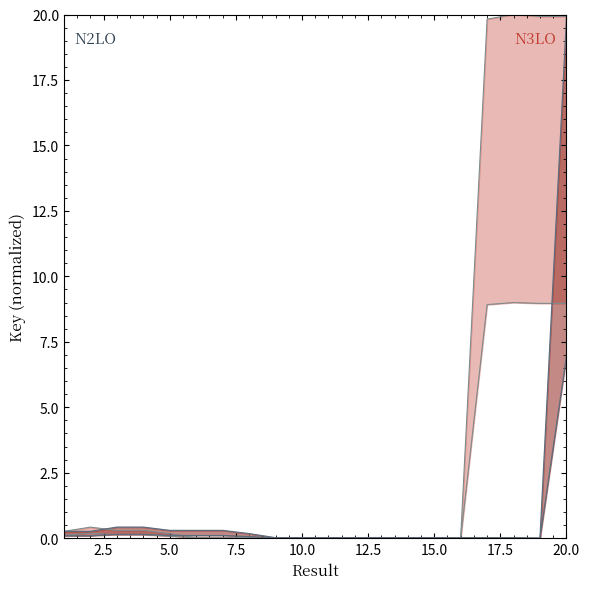

Which category has the highest value across all series?

20